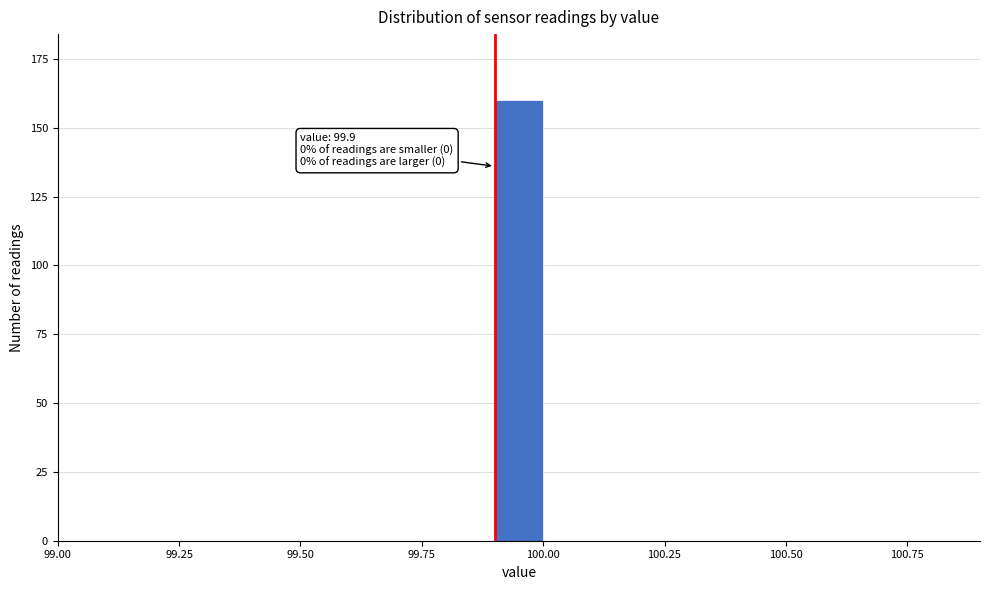

Around what value on the x-axis is the tallest bar? Give the approximate position of its centre, as read against the axis.

99.95